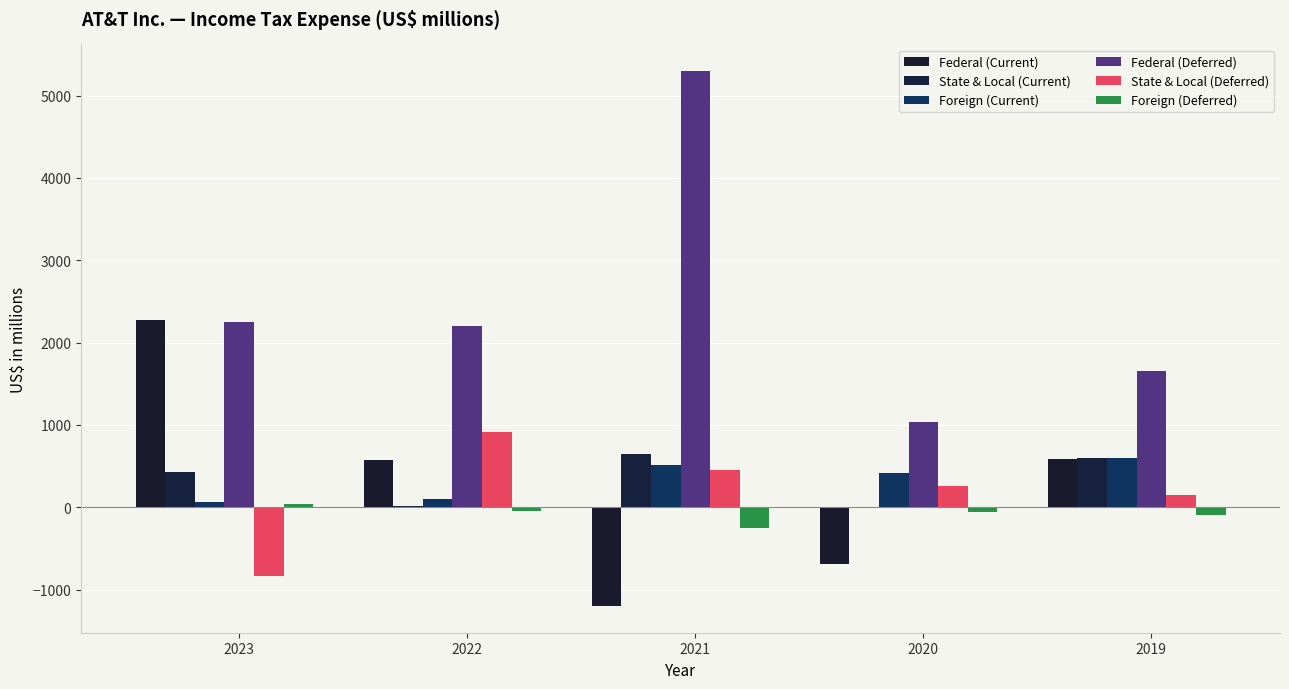

Which series has the largest total across all categories?

Federal (Deferred)